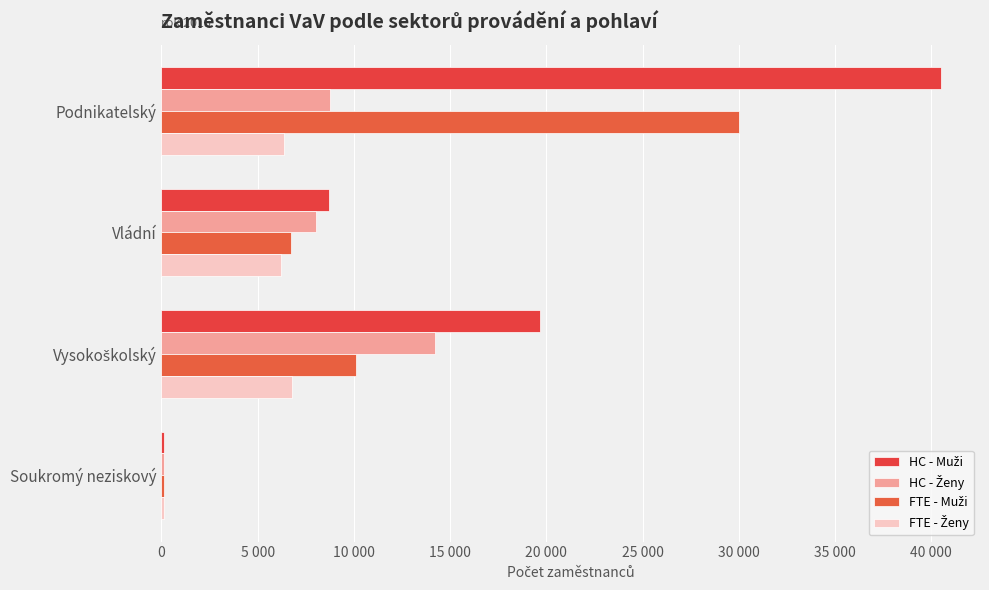

How many values in the FTE - Ženy series exceed 6345?

2